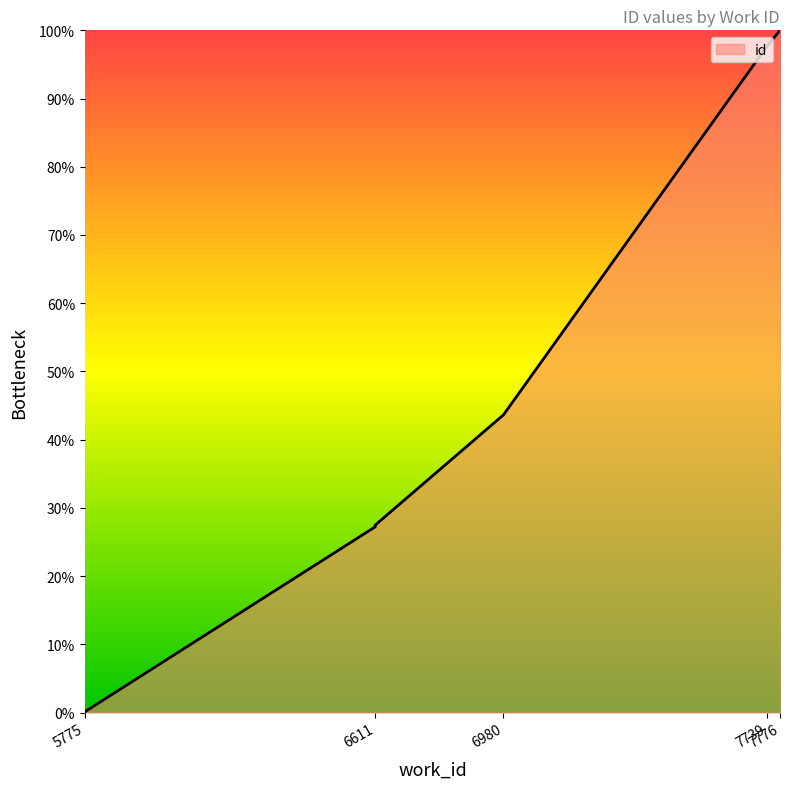

Rank the categories by value from highest to lowest.

7776, 7739, 6980, 6611, 6611, 6611, 6611, 5775, 5775